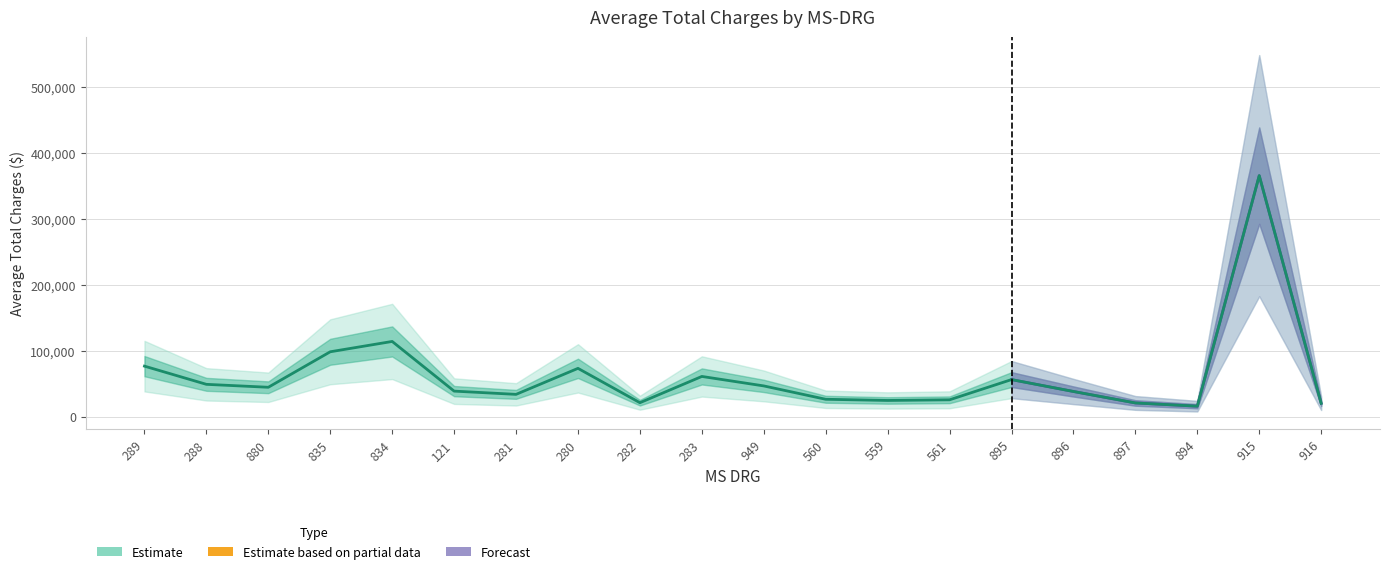

Where is the first local maximum?

834